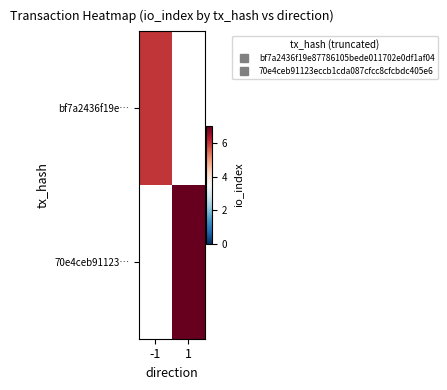

Rank the series by their average value, from lowest to highest.

bf7a2436f19e…, 70e4ceb91123…